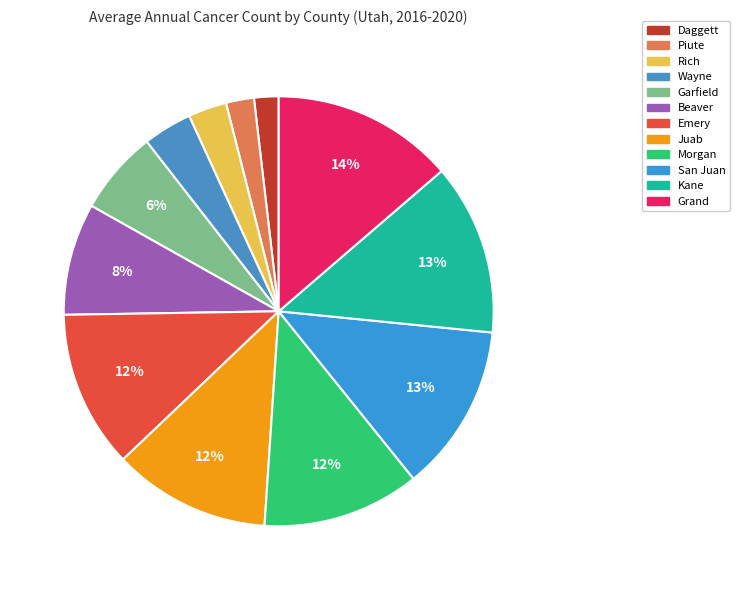

Is it true that Rich is 3% of the pie?

True